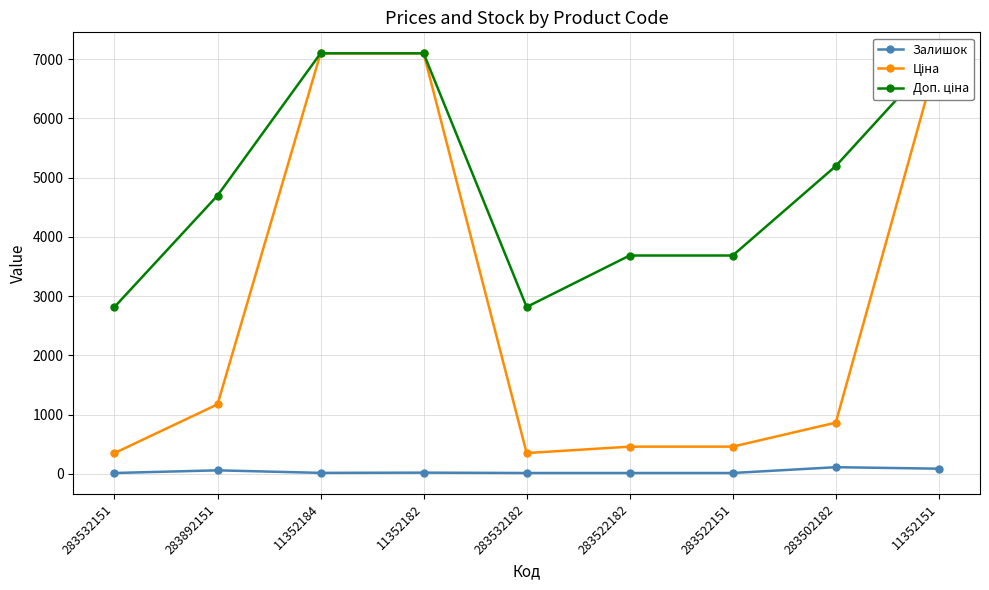

What are all the series names shown in the legend?

Залишок, Ціна, Доп. ціна